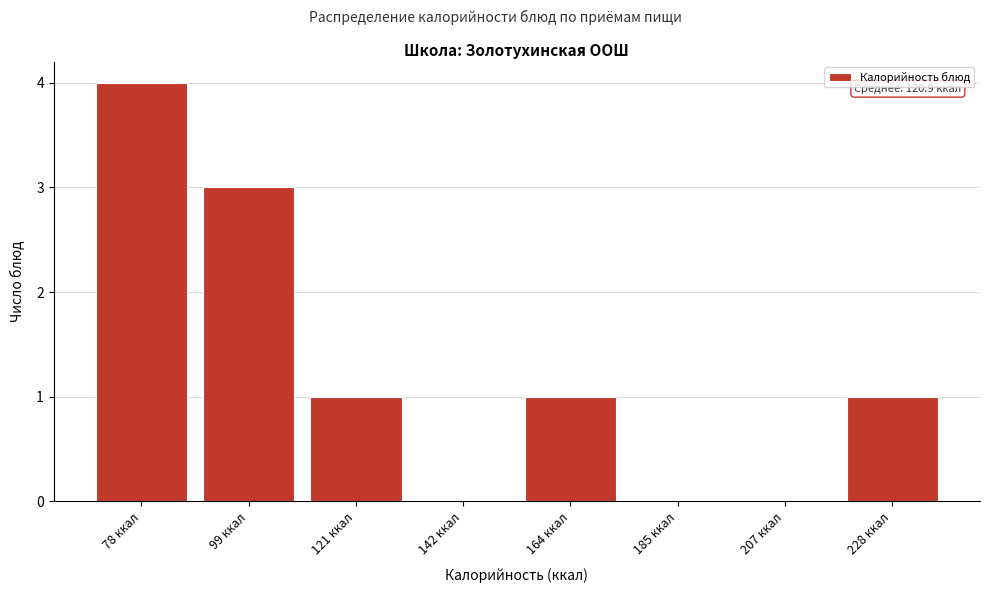

Reading right to left, list all the values displayed in this chart.

228 ккал=1	207 ккал=0	185 ккал=0	164 ккал=1	142 ккал=0	121 ккал=1	99 ккал=3	78 ккал=4